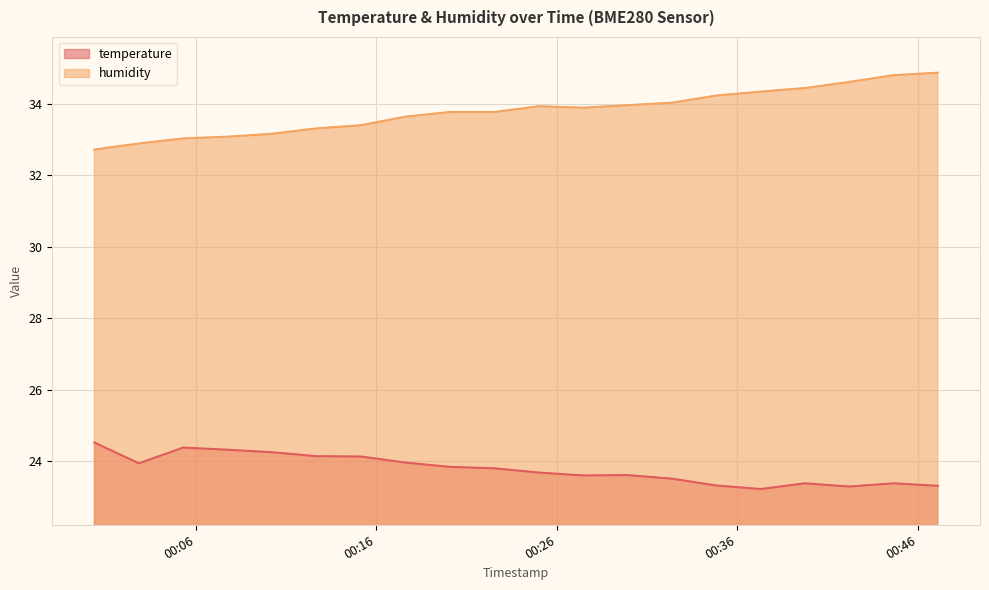

How many lines are shown in the chart?

2